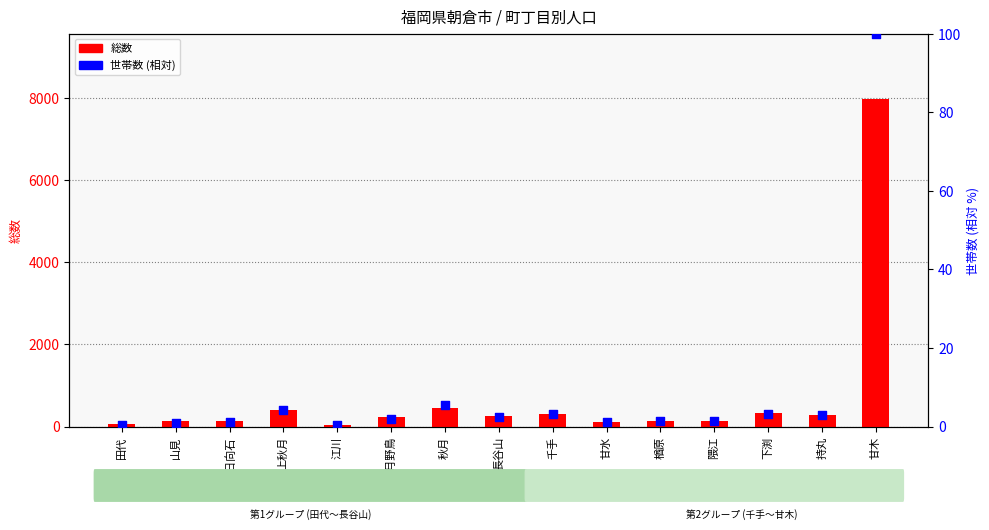

What is the total value across all series at 江川?

31.4